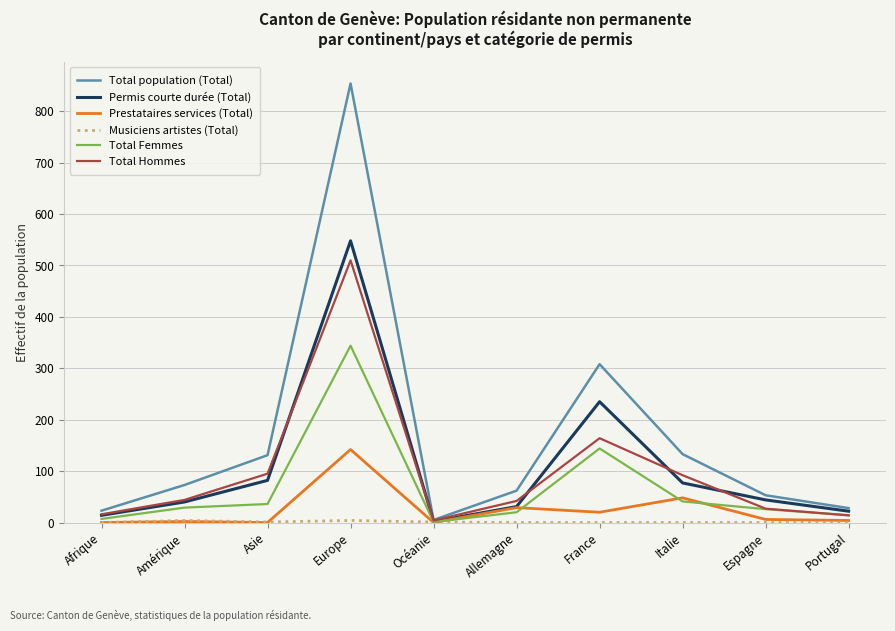

Which series has the widest spread of values?

Total population (Total)